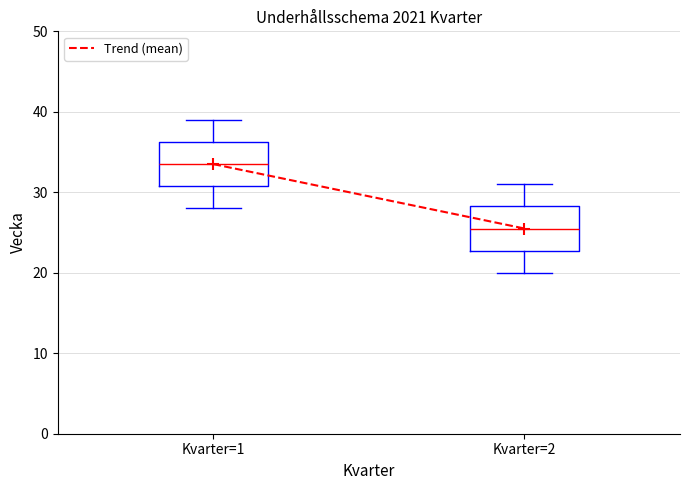

Reading left to right, read every box against the y-axis: the position of its median line, the range the box covers, and the ends of its whiskers. The values are not printed on the chart, so give them approximately, as read against the axis.

Kvarter=1: median 34, box 31 to 36, whiskers 28 to 39
Kvarter=2: median 26, box 23 to 28, whiskers 20 to 31